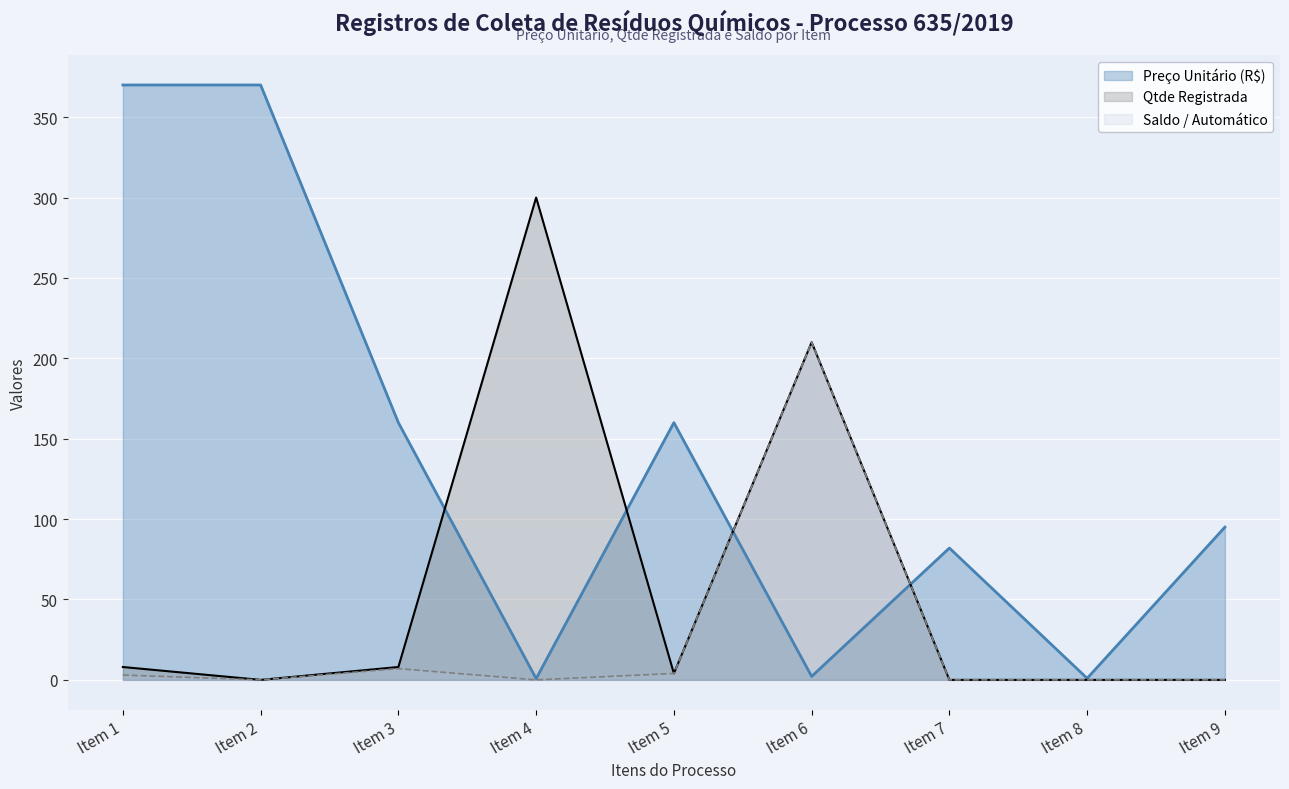

True or false: Qtde Registrada has a value of 8.0 at Item 3.

True